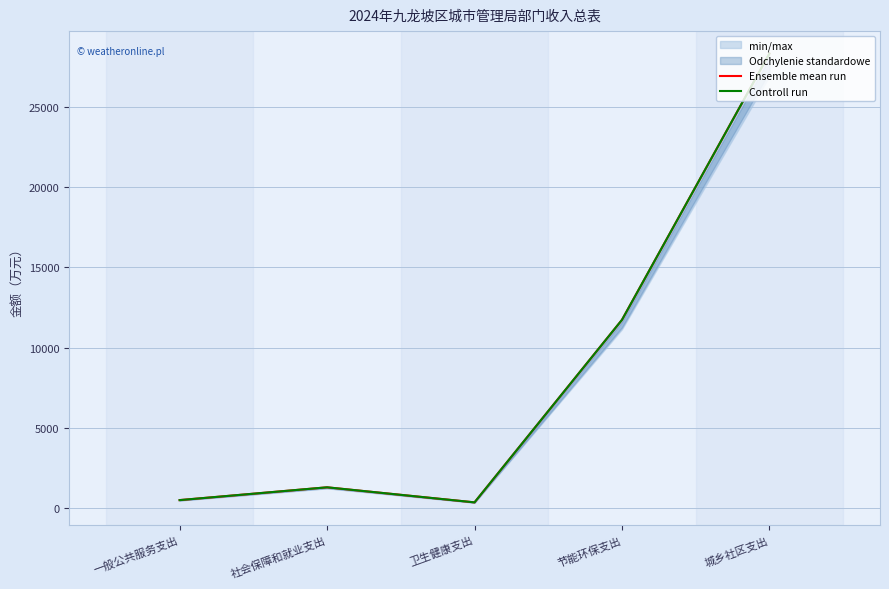

What value does the Ensemble mean run series have at 一般公共服务支出?

497.0